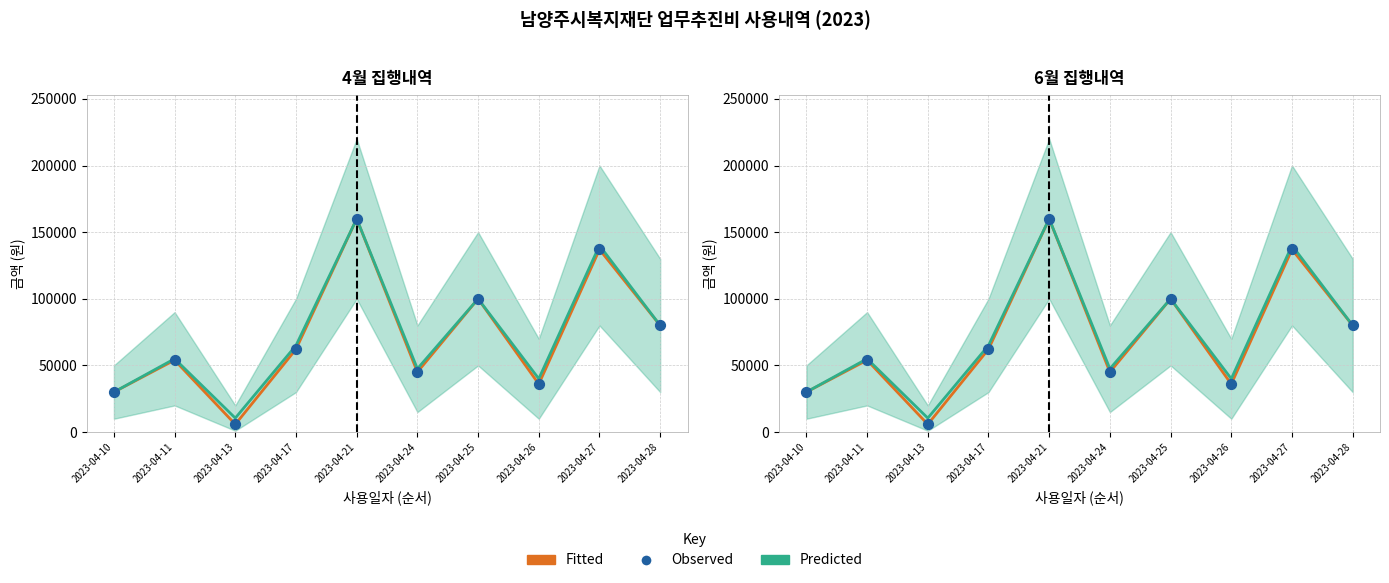

Which series contains the highest Y value?

Fitted